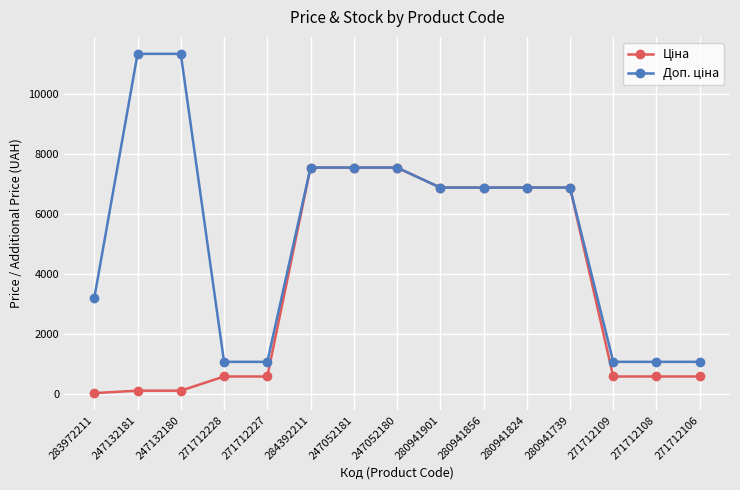

What is the greatest value displayed?

11334.0